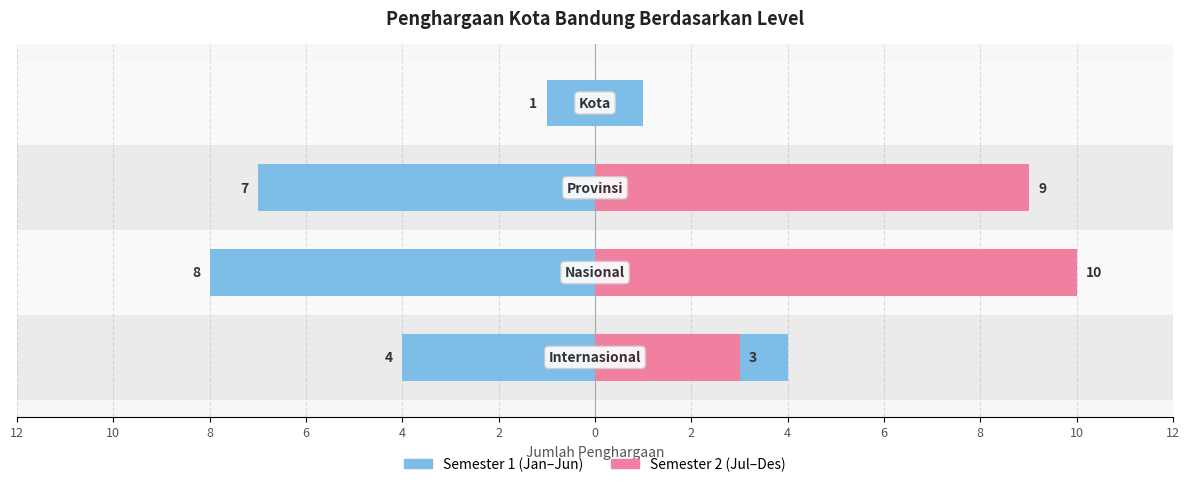

Reading left to right, list all the values displayed in this chart.

Semester 1 (Jan–Jun): 4	8	7	1
Semester 2 (Jul–Des): 3	10	9	0